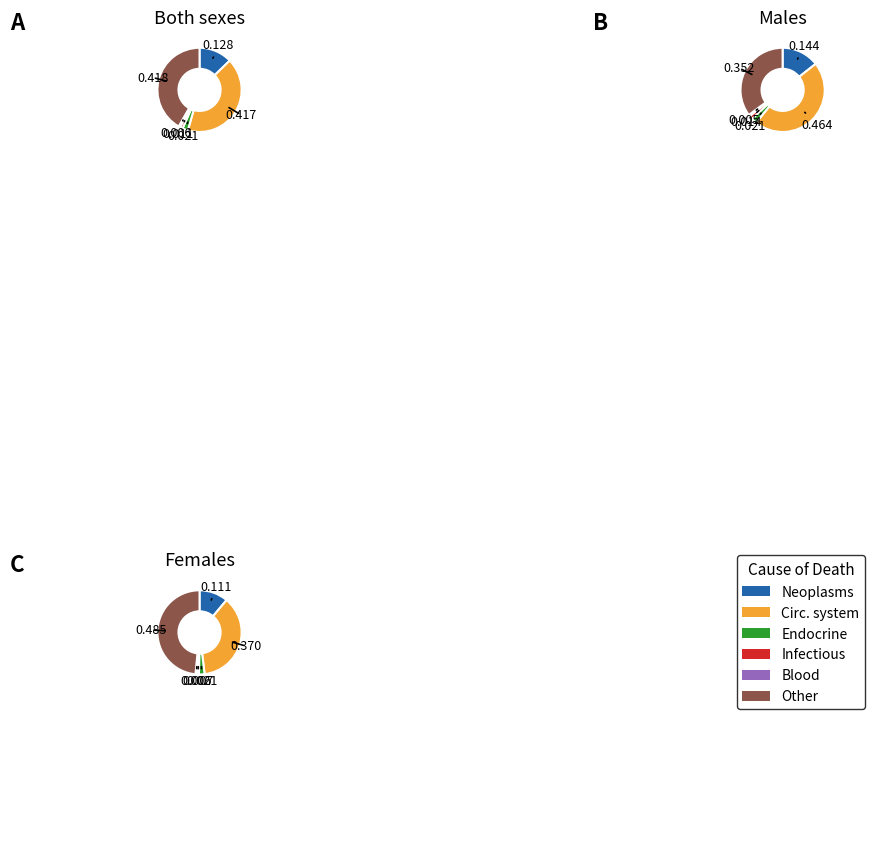

True or false: Certain infectious and parasitic accounts for 11% of the total.

False